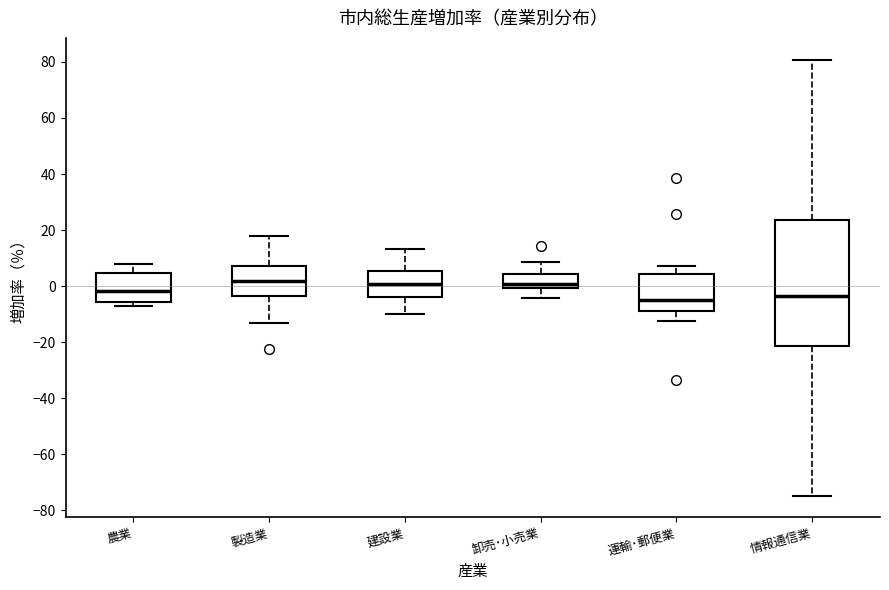

Comparing the boxes themselves (not the whiskers), which one is the tallest?

情報通信業